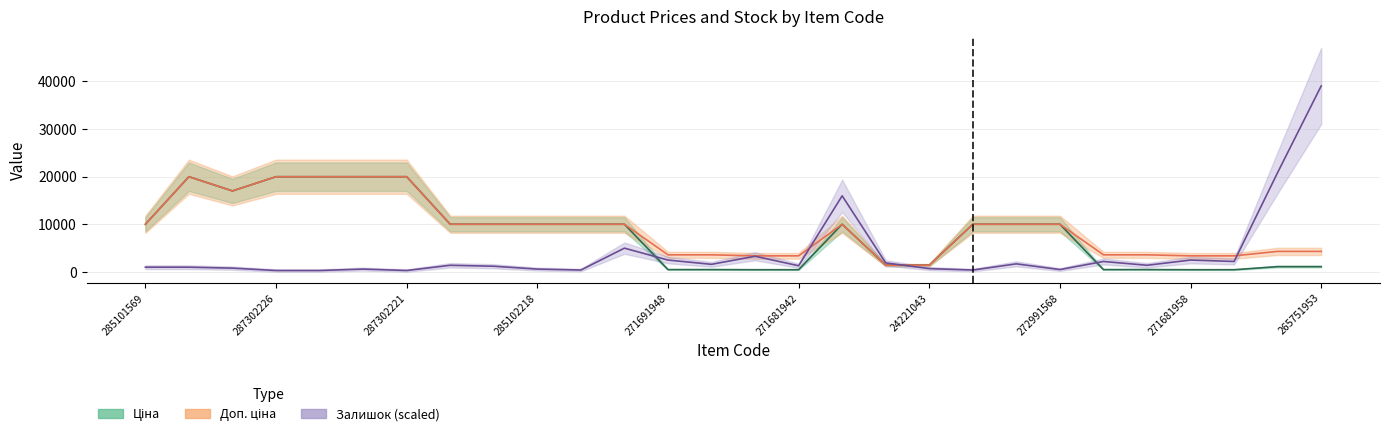

What is the difference between the second highest and minimum values in the Доп. ціна series?

18589.2